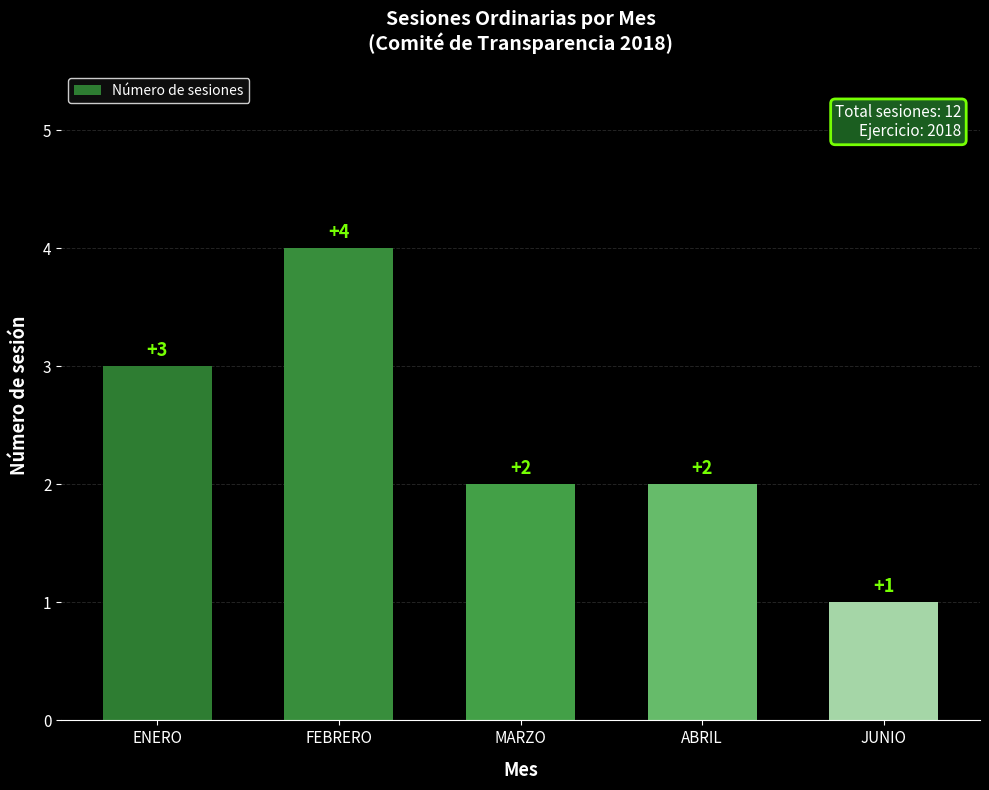

How many values are between 2 and 3?

3